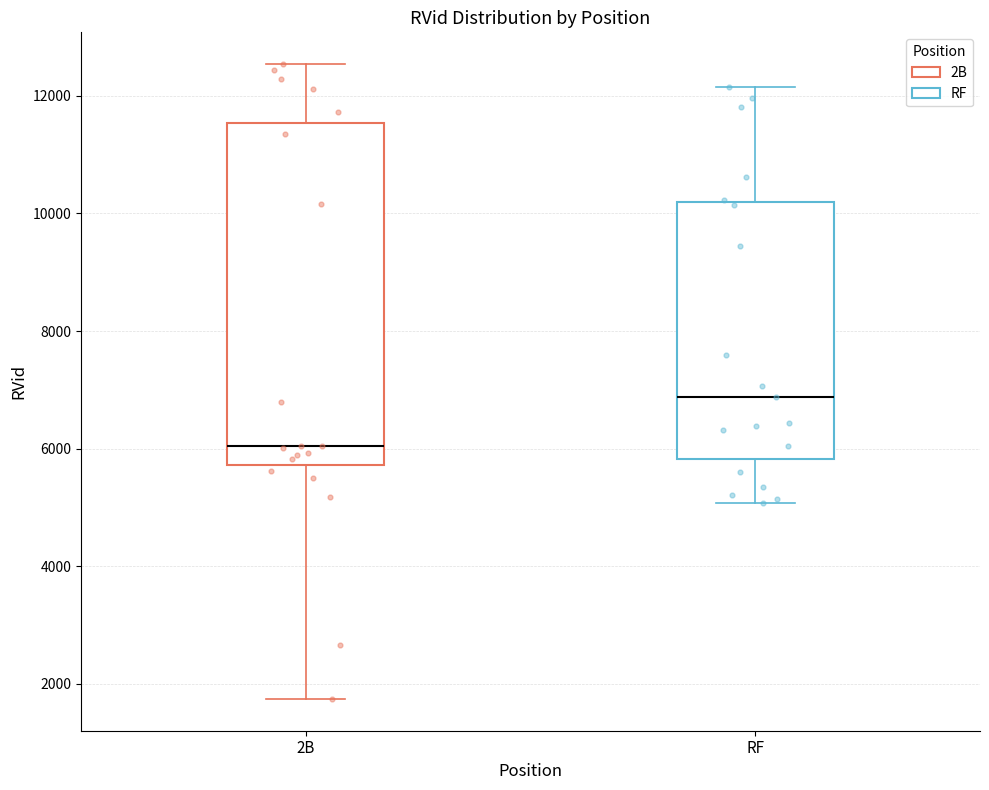

Reading left to right, transcribe this box plot: for each box, give where its median line is, the range the box spans, and where its two whiskers end, as read against the y-axis. The values are not printed on the chart, so give them approximately, as read against the axis.

2B: median 6000, box 5800 to 11600, whiskers 1800 to 12600
RF: median 6800, box 5800 to 10200, whiskers 5000 to 12200